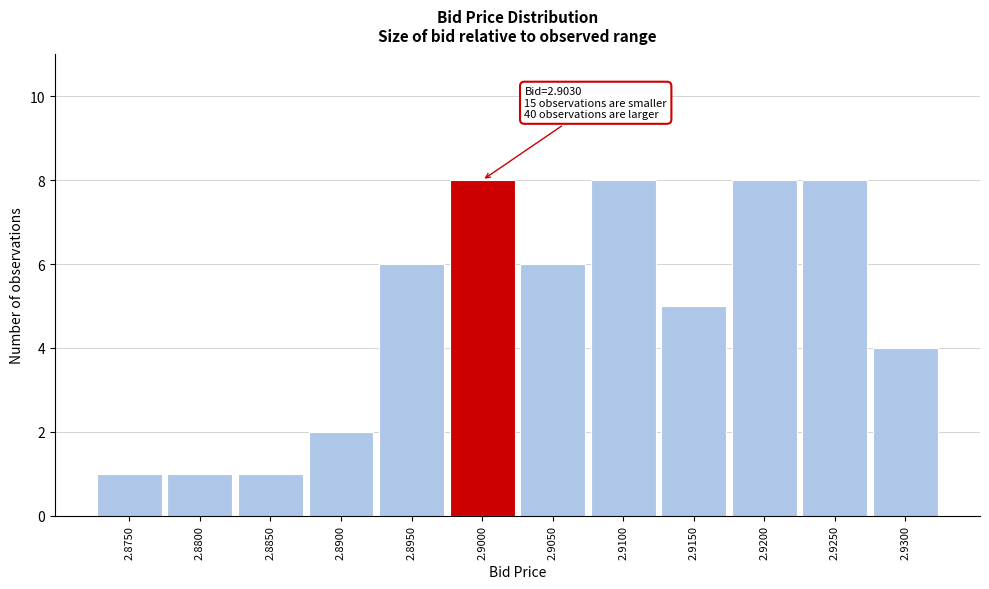

Reading left to right, extract all data points from this chart.

2.8750=1	2.8800=1	2.8850=1	2.8900=2	2.8950=6	2.9000=8	2.9050=6	2.9100=8	2.9150=5	2.9200=8	2.9250=8	2.9300=4